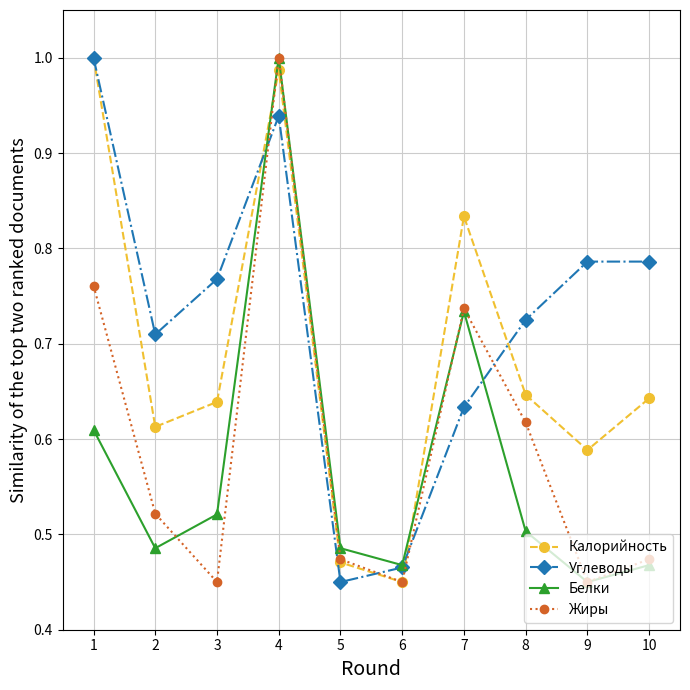

True or false: Углеводы has a value of 1.2 at 2.

False